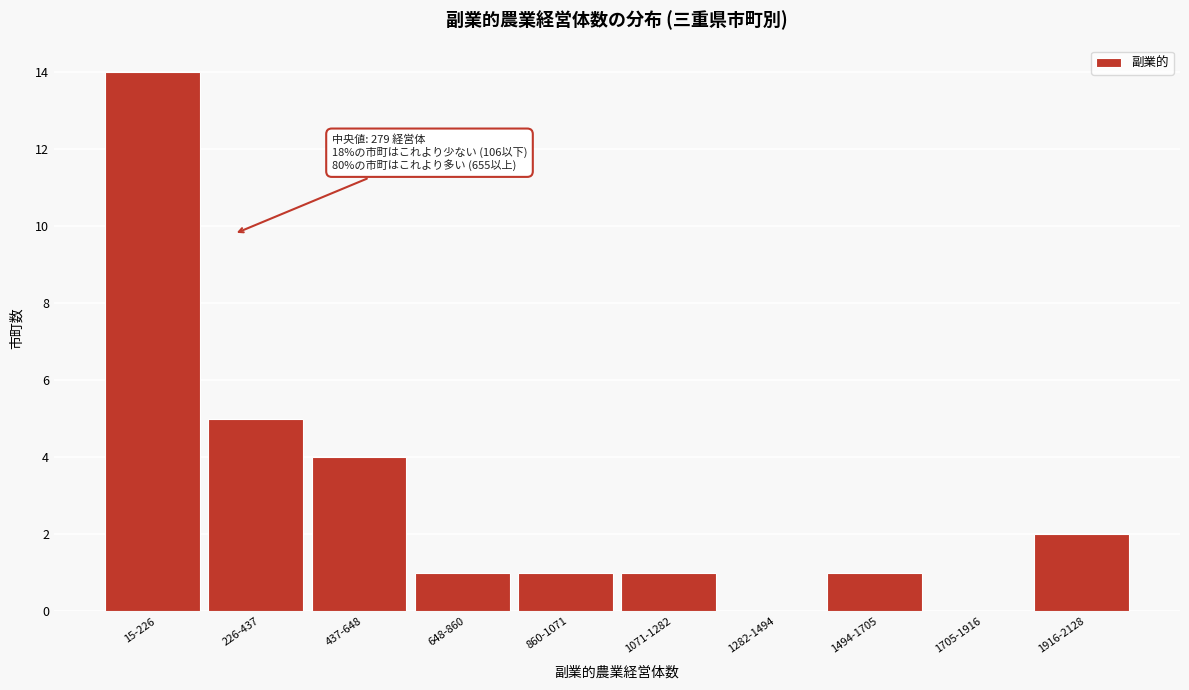

Reading left to right, what are all the values shown in this chart?

15-226=14	226-437=5	437-648=4	648-860=1	860-1071=1	1071-1282=1	1282-1494=0	1494-1705=1	1705-1916=0	1916-2128=2